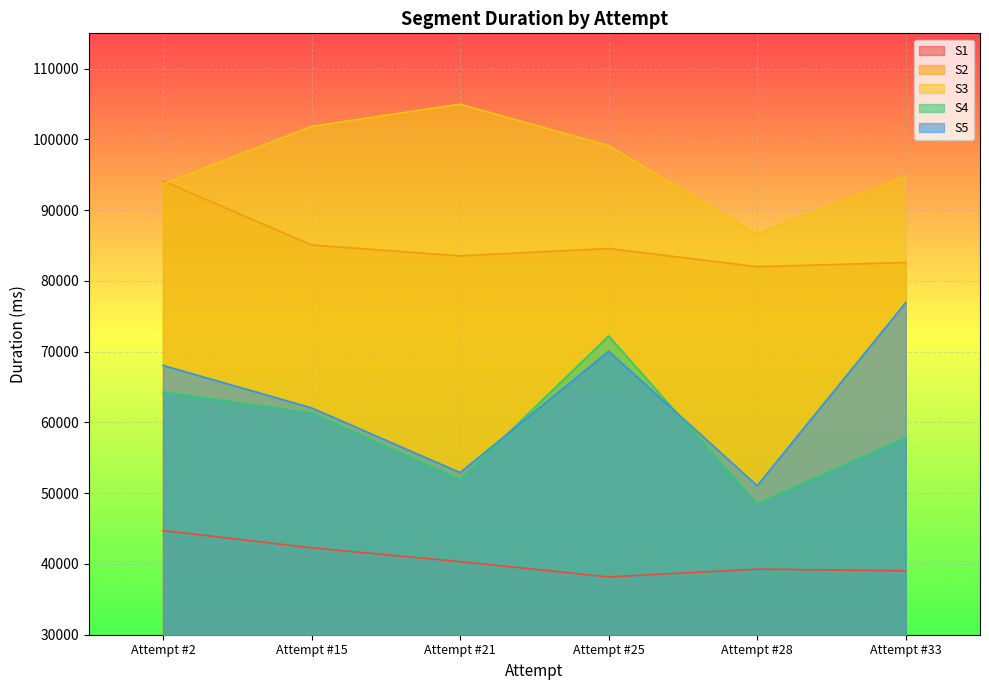

Which label corresponds to the largest value in the chart?

Attempt #21